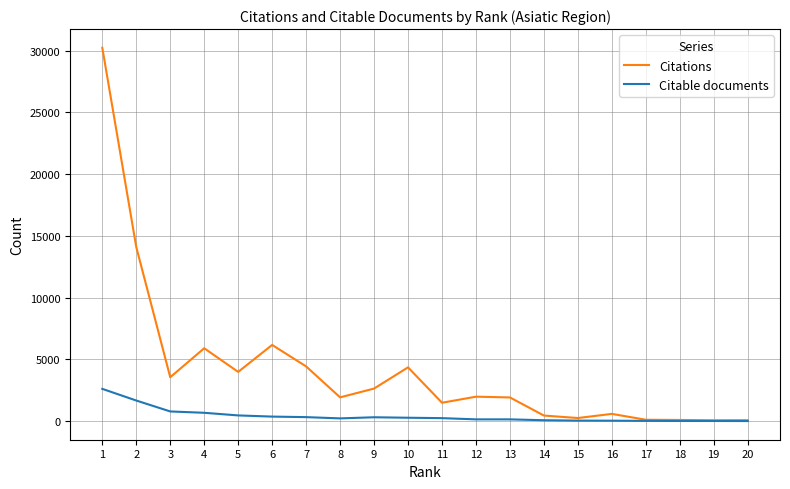

At 1, list the series in order from largest to smallest.

Citations, Citable documents